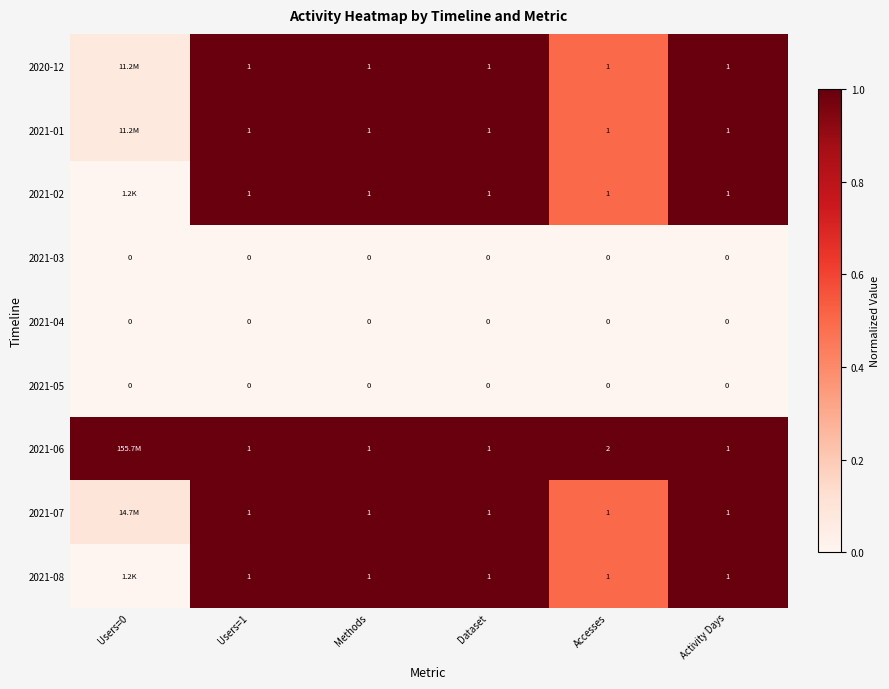

What is the difference between the highest and lowest values at Users=0?

1.0